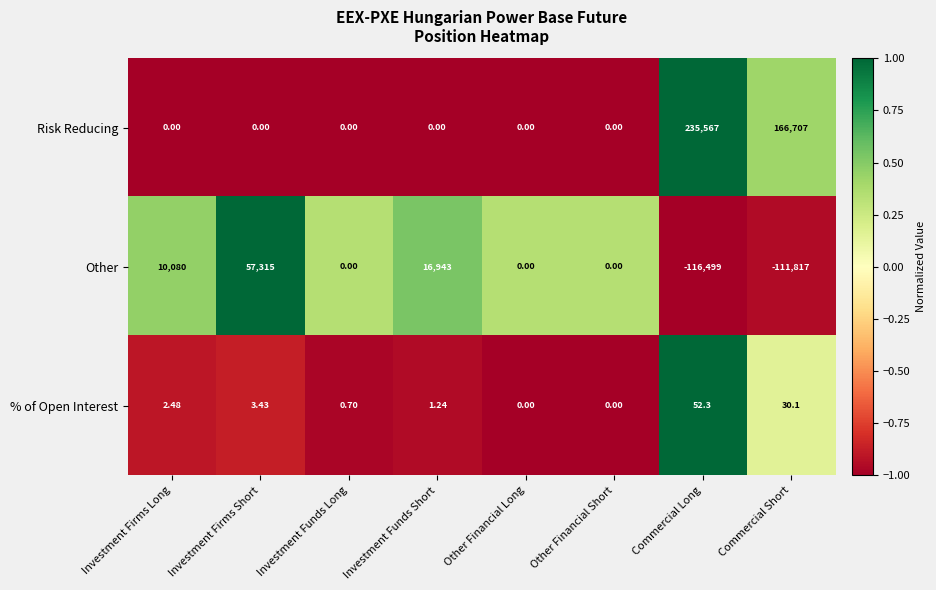

At which category is the sum across all series the highest?

Commercial Long